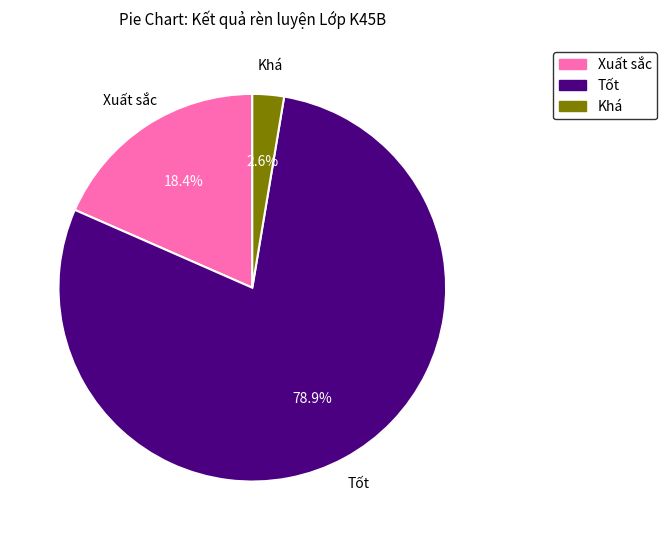

Which category accounts for the majority?

Tốt